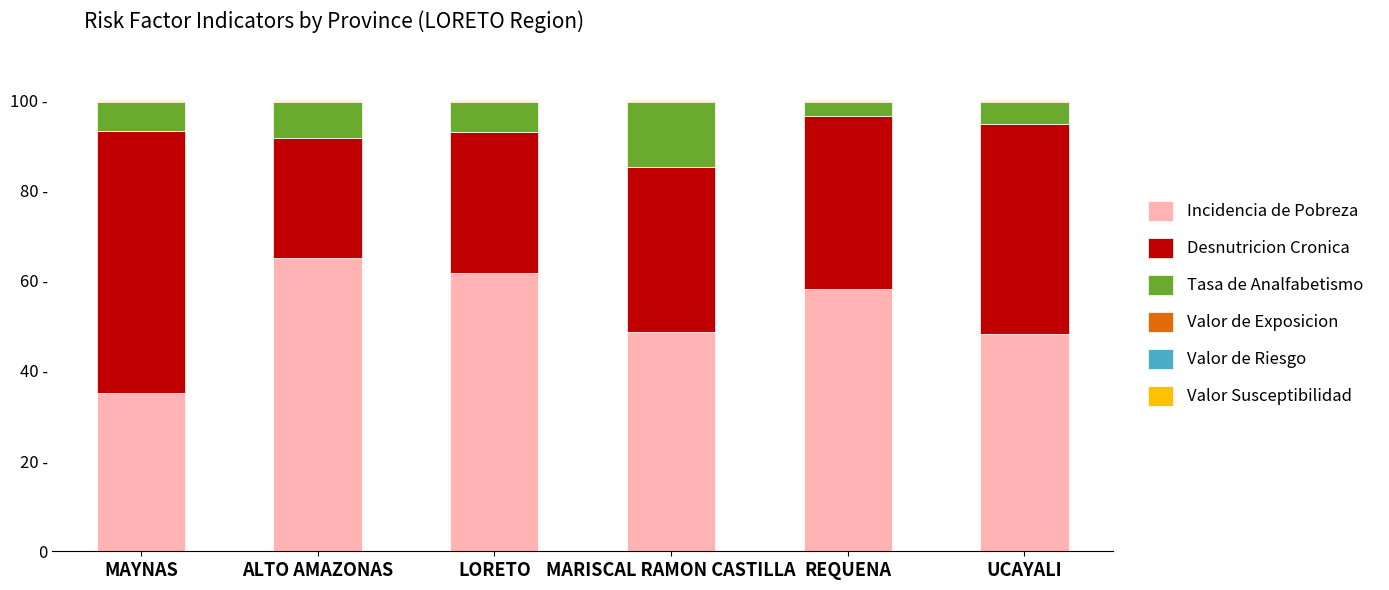

Are the bars grouped side by side (vs. stacked)?

No